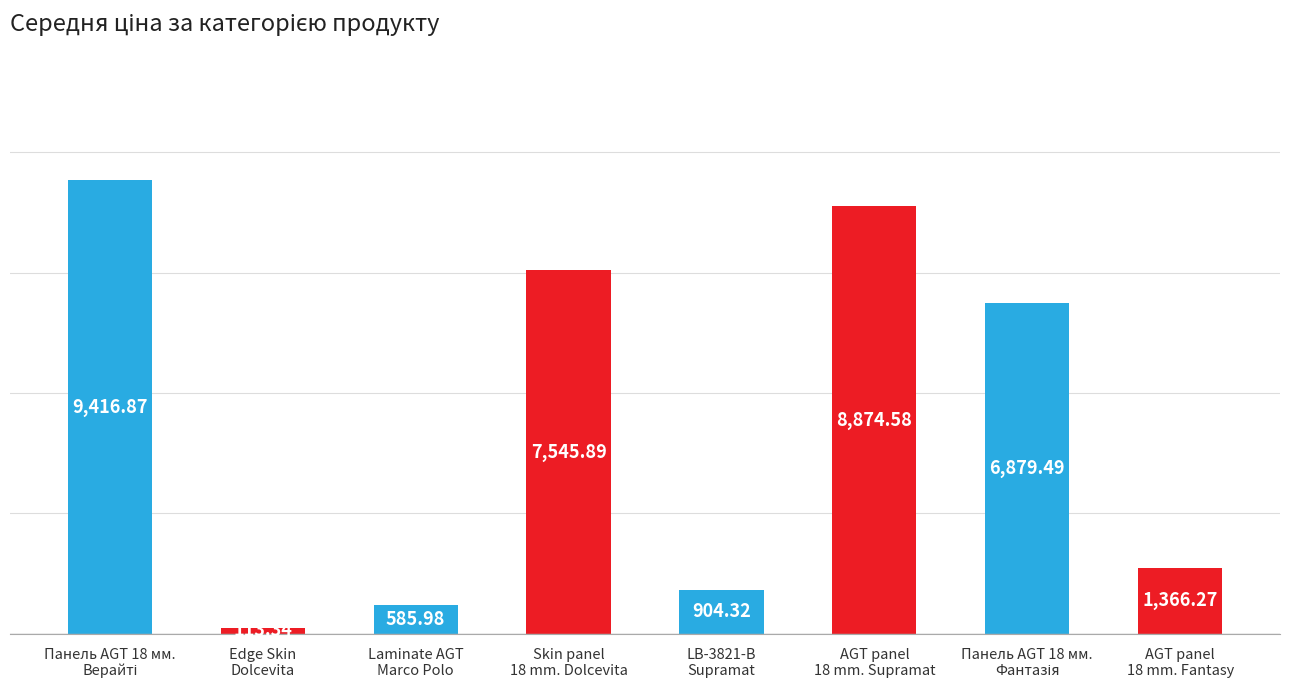

What is the sum of the values at Edge Skin
Dolcevita and Laminate AGT
Marco Polo?

699.3